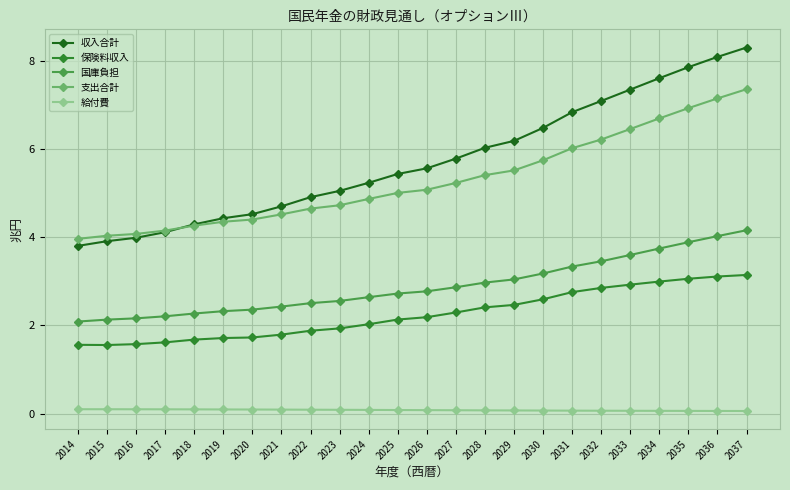

What is the average value of the 国庫負担 series?

2.9